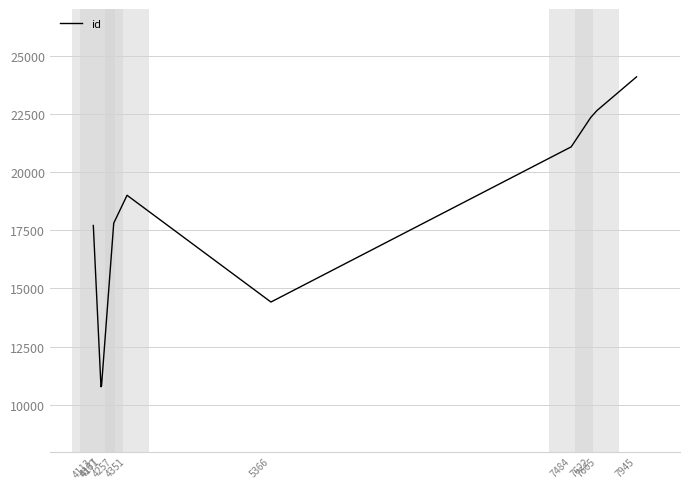

What is the difference between the maximum and minimum values?

13306